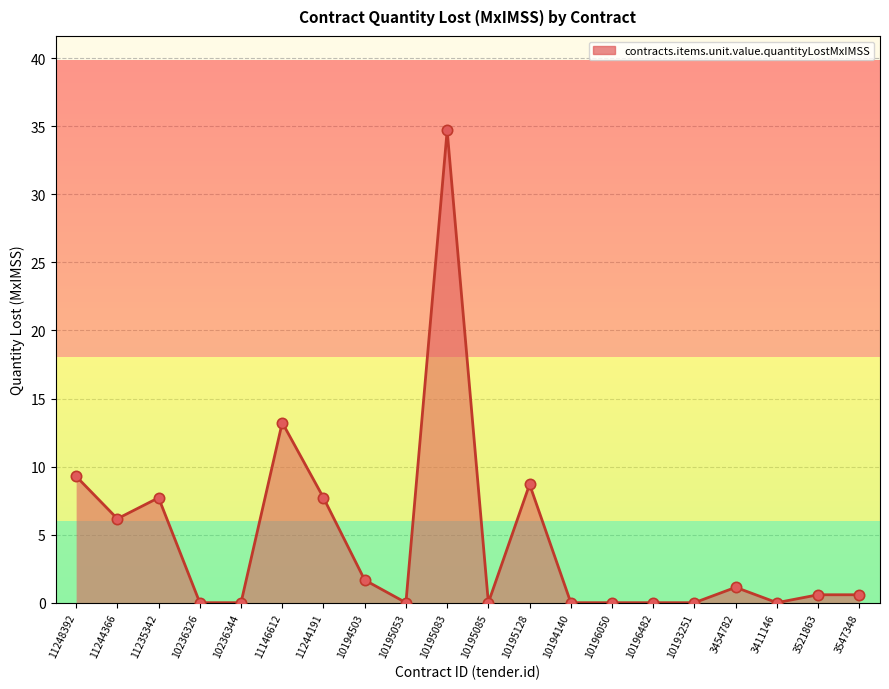

Which has a higher value, 10196050 or 10196482?

10196050